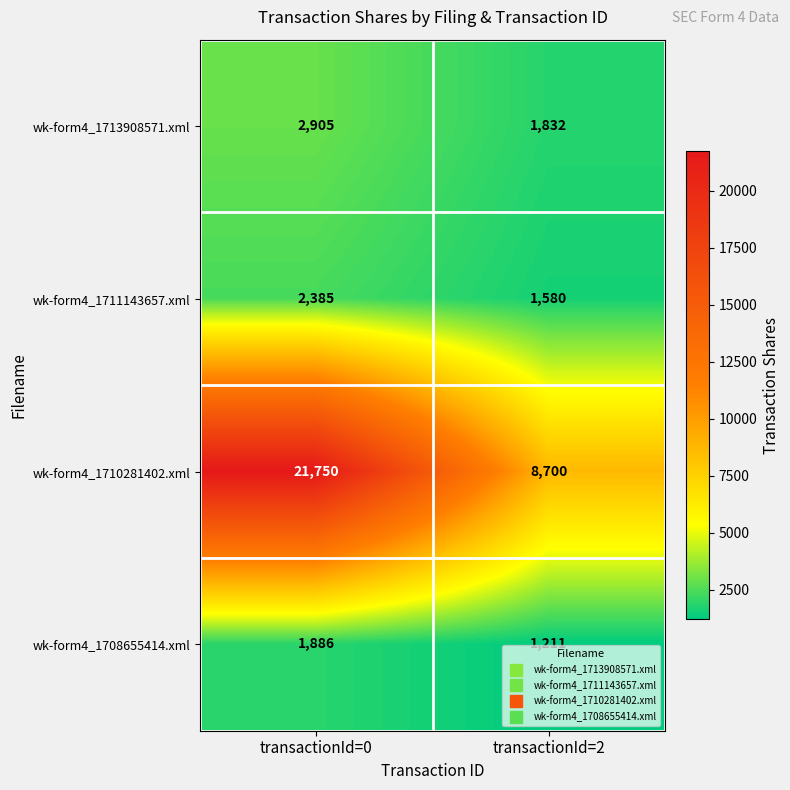

What is the greatest value displayed?

21750